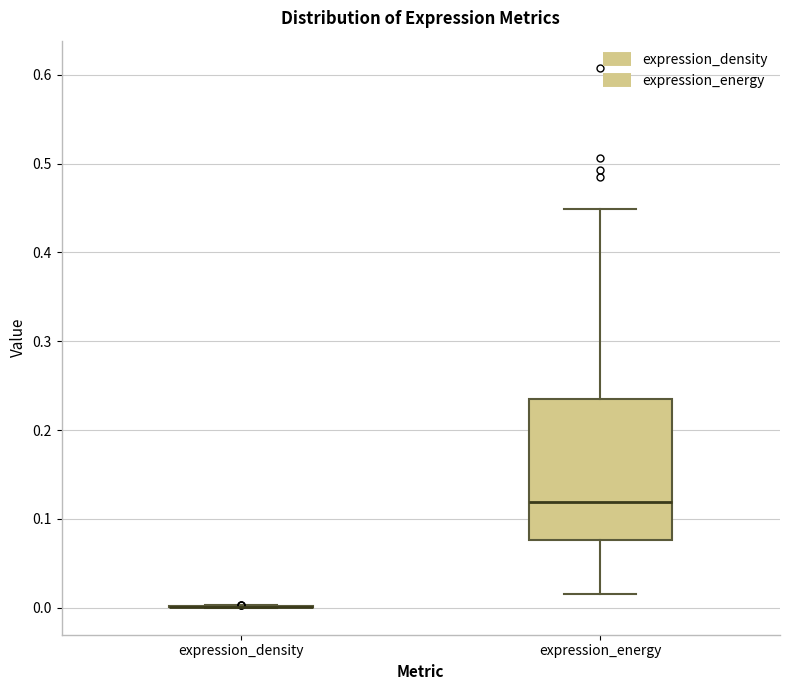

Which box is the tallest, from its lower edge to its upper edge?

expression_energy